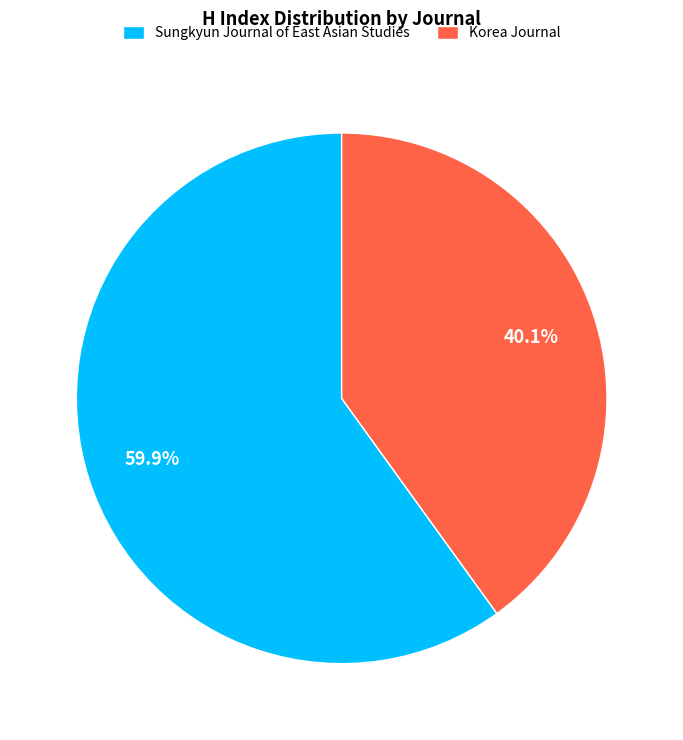

Combined, what portion of the pie is Korea Journal and Sungkyun Journal of East Asian Studies?

100.0%